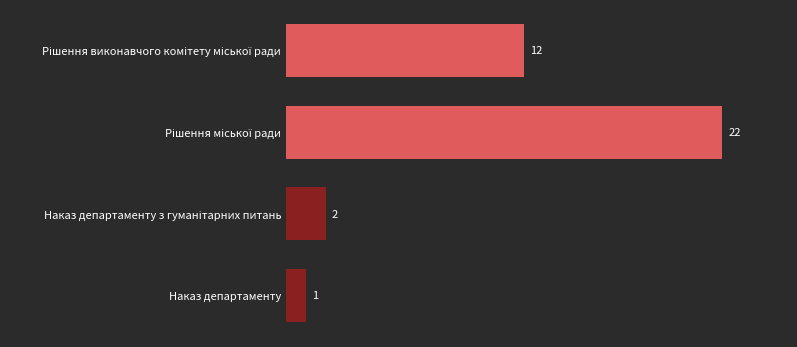

What is the minimum value shown in the chart?

1